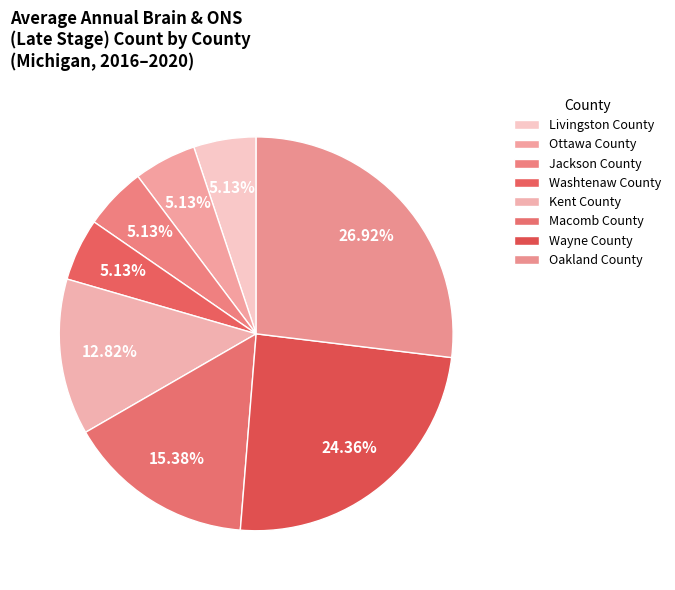

Does Macomb County represent more than half of the total?

No